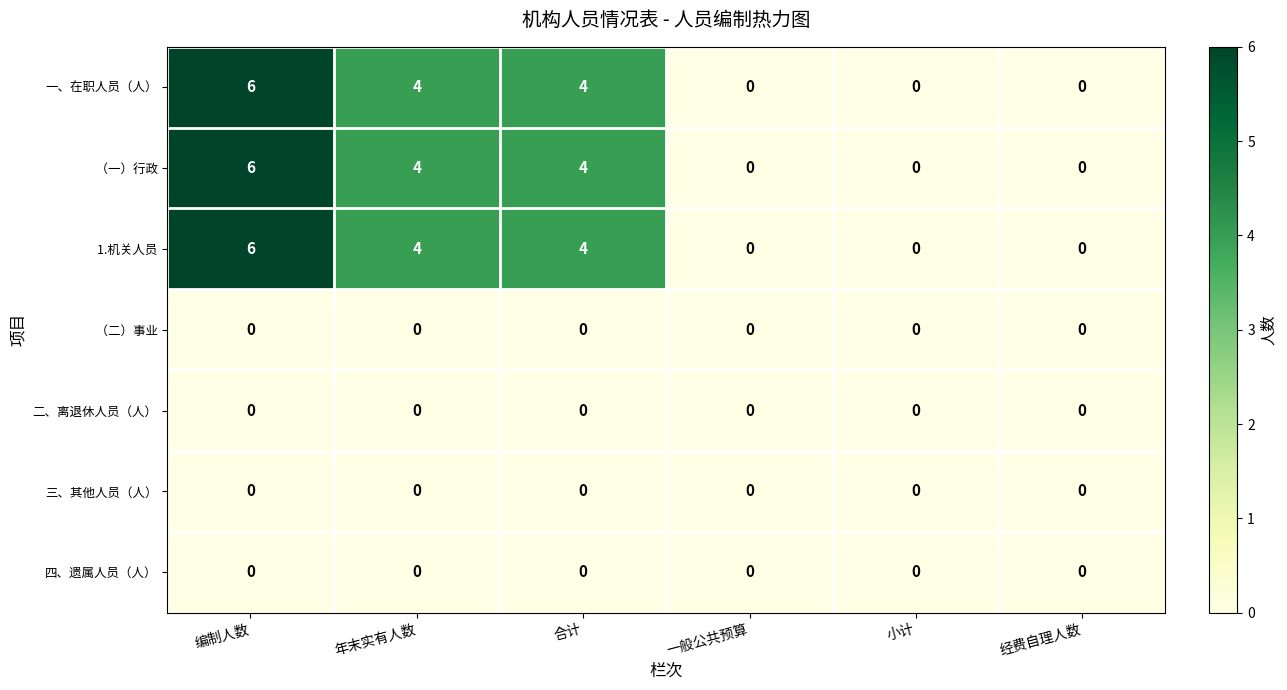

At which label does 一、在职人员（人） first exceed 4?

编制人数